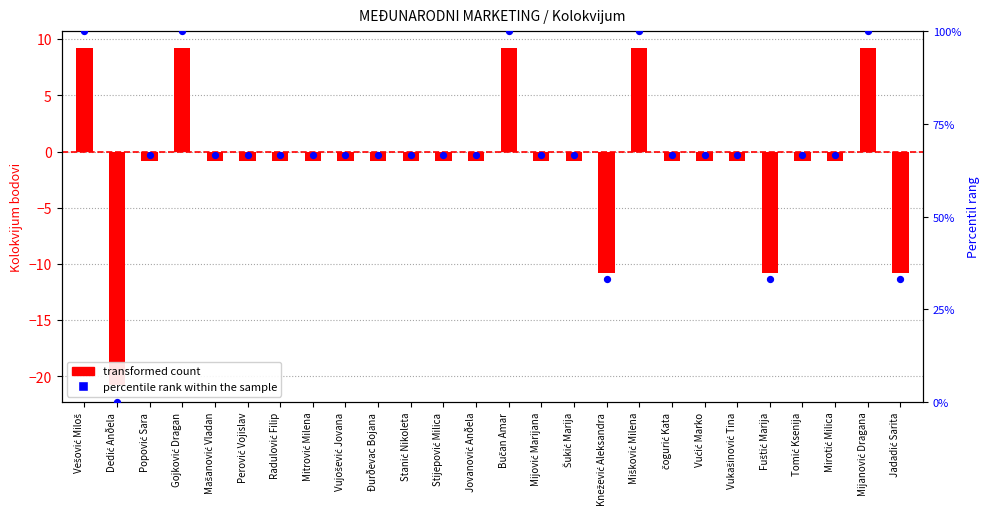

Is the value of transformed count at Jadadić Sarita greater than the value of percentile rank within the sample at Radulović Filip?

No